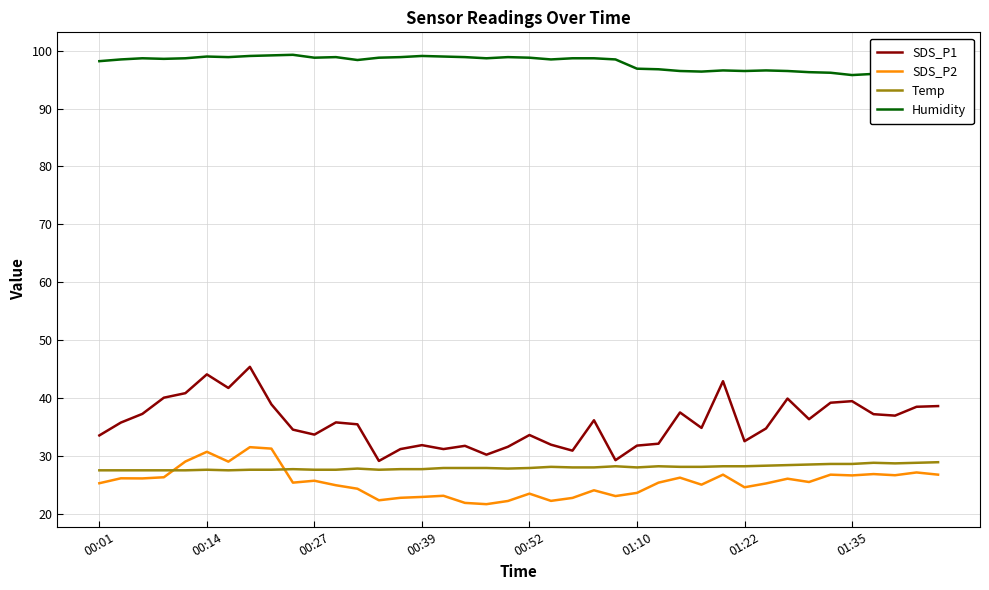

Is it true that Temp equals 38.6 at 00:52?

False